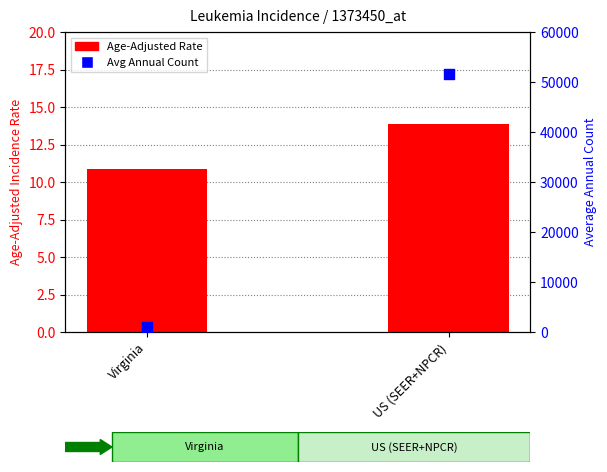

Which series has the largest total across all categories?

Average Annual Count